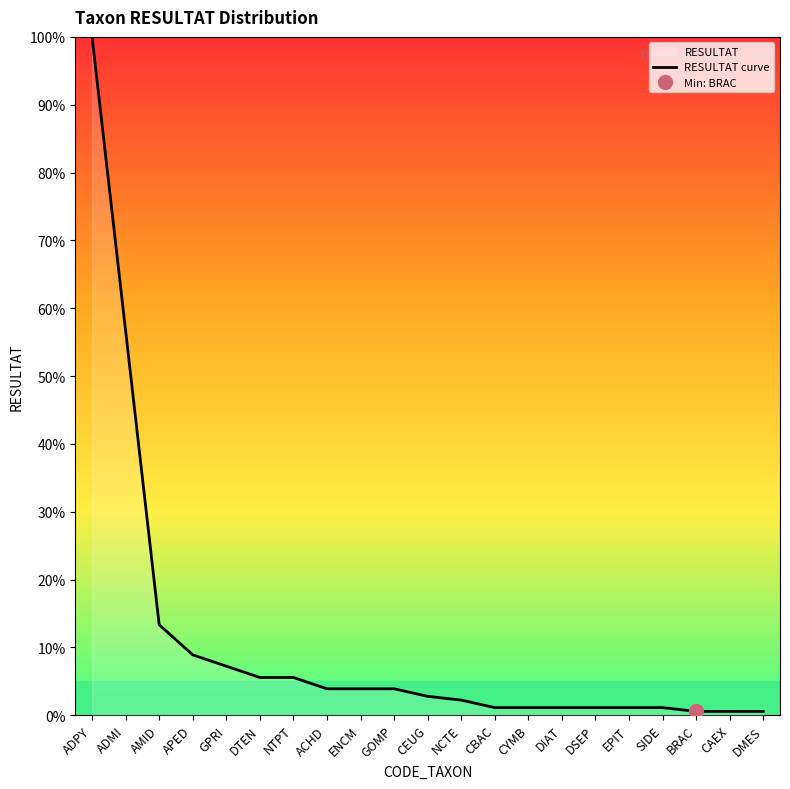

What is the greatest value displayed?

100.0